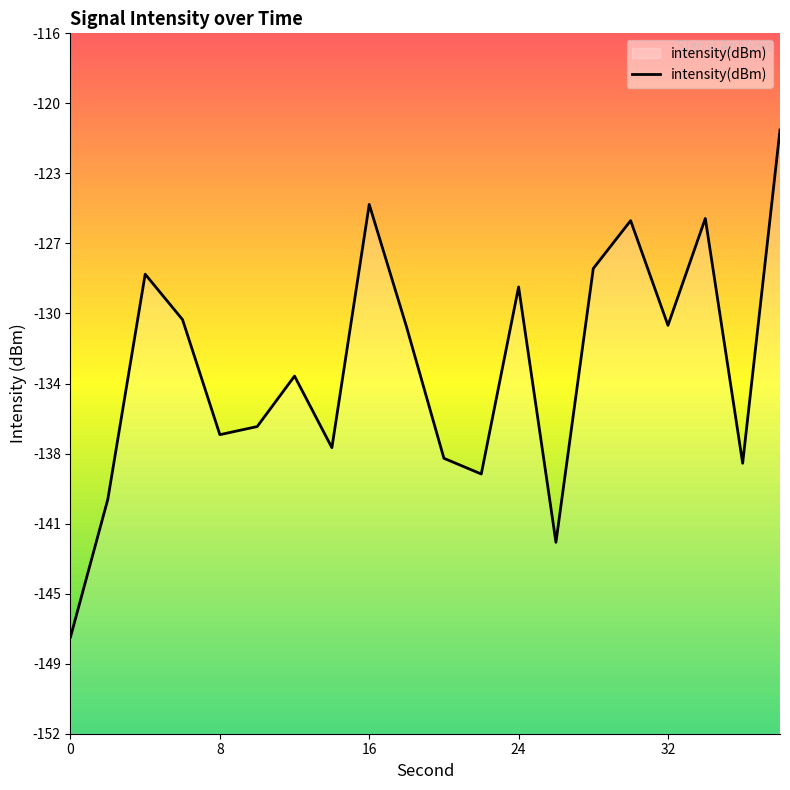

How many lines are shown in the chart?

1